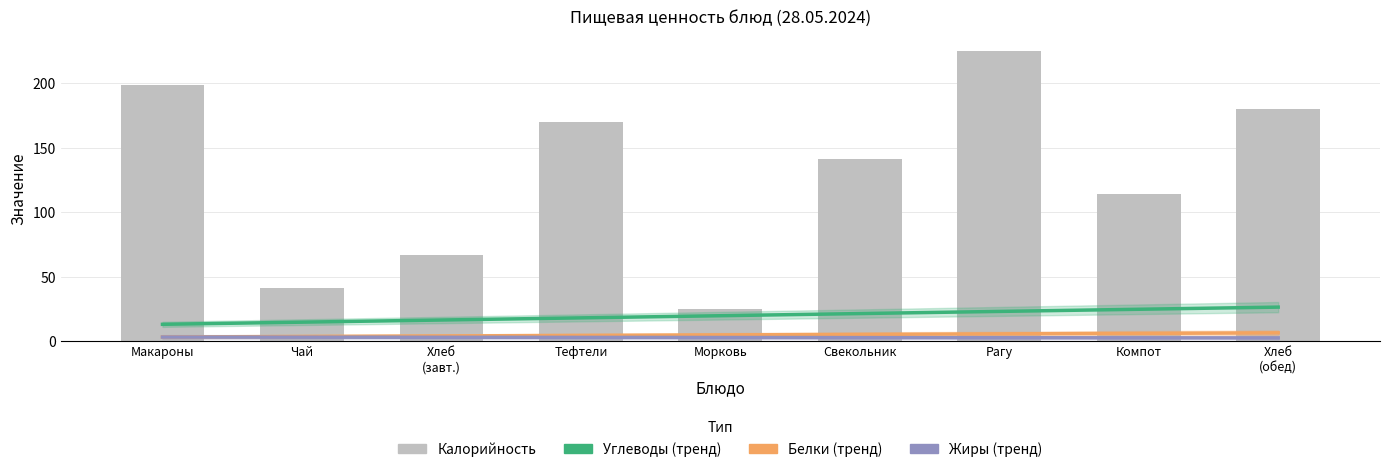

Between Хлеб
(завт.) and Тефтели, which series saw the biggest shift?

Калорийность